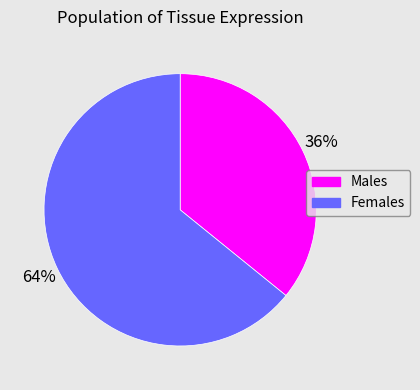

To the nearest percent, what is the average slice percentage?

50%